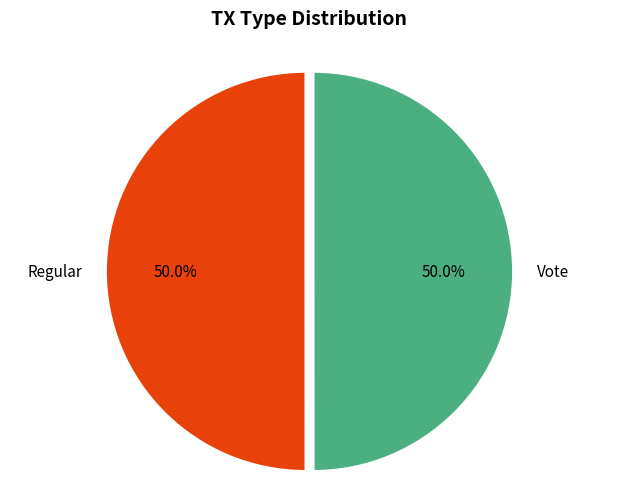

True or false: Vote accounts for 50% of the total.

True